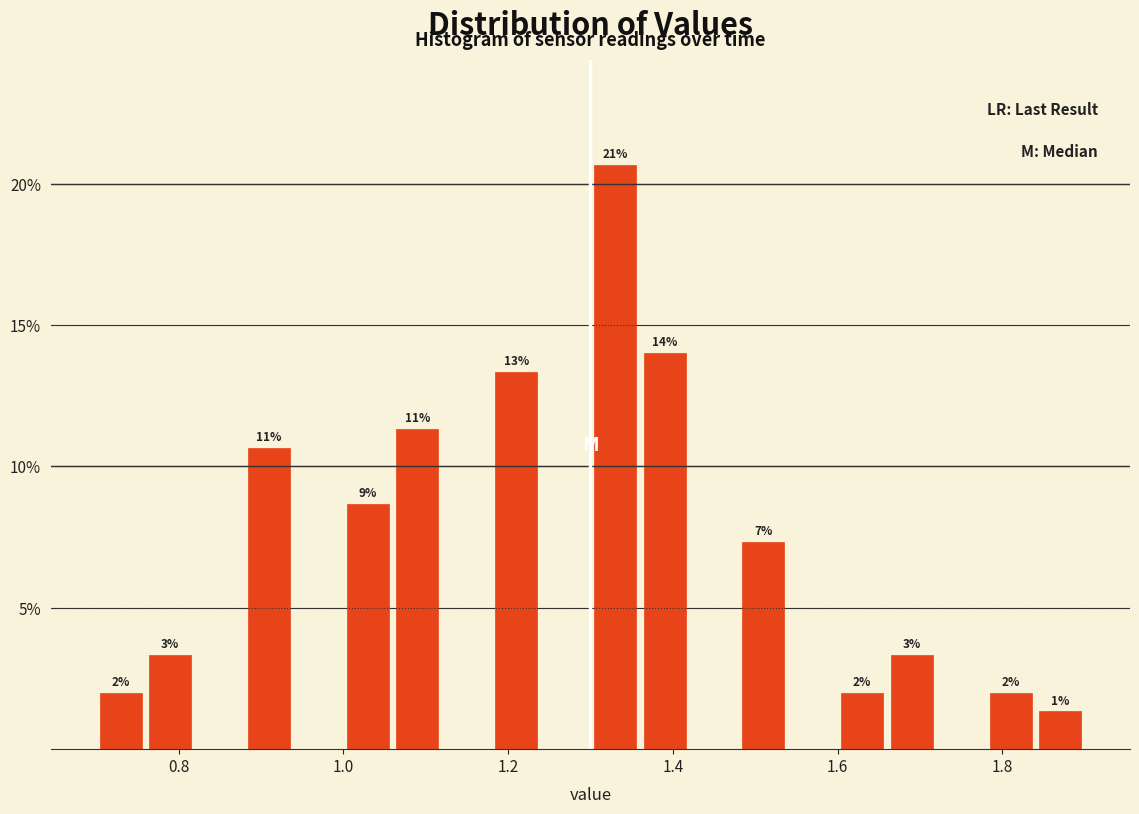

Around what value on the x-axis is the tallest bar? Give the approximate position of its centre, as read against the axis.

1.34